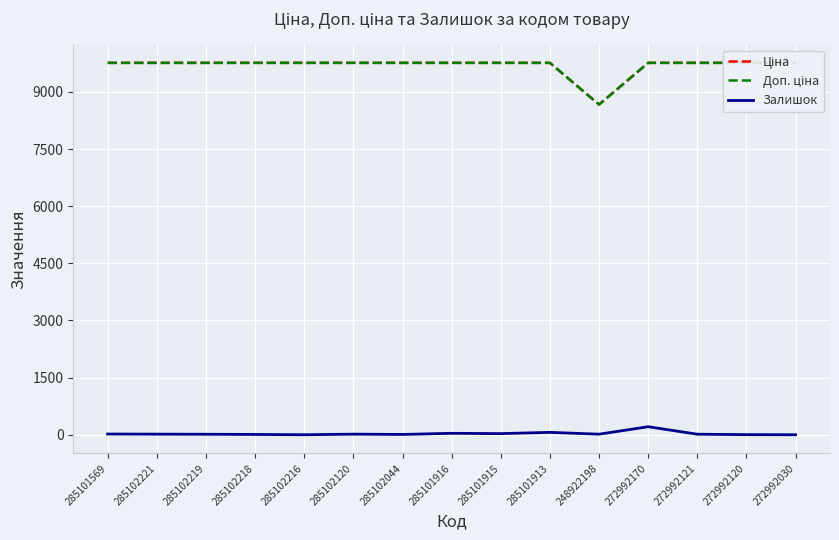

What is the total value across all series at 285101913?

19591.8